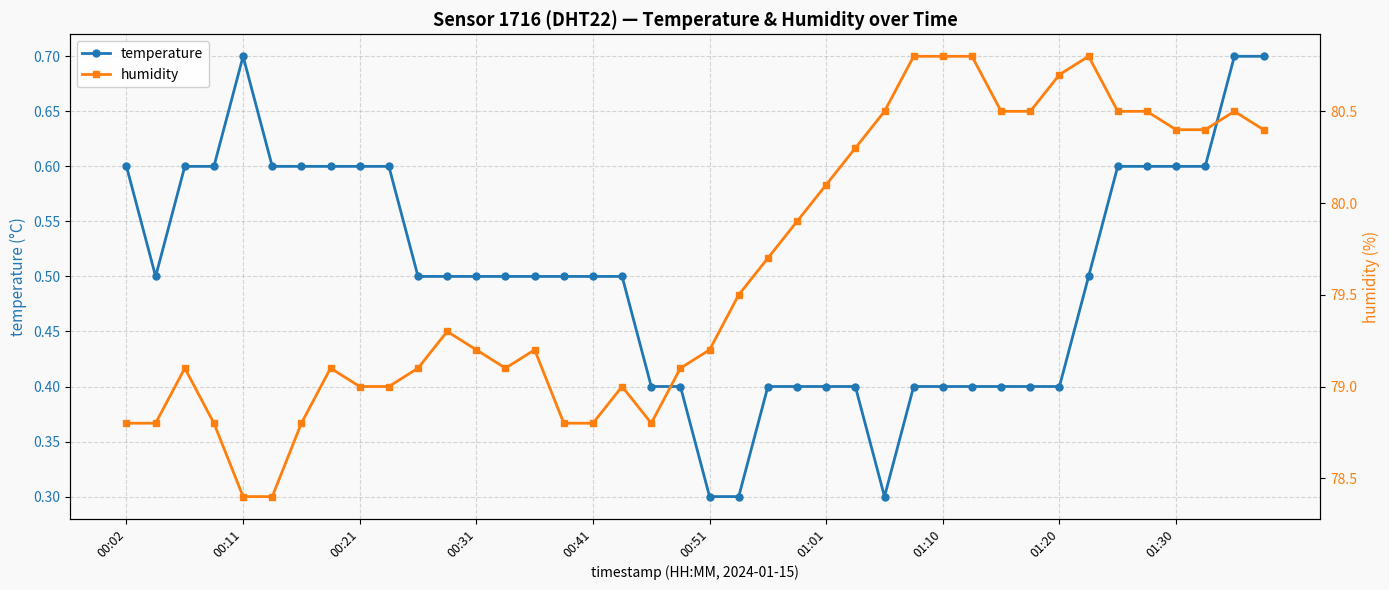

Does the chart have visible grid lines?

Yes